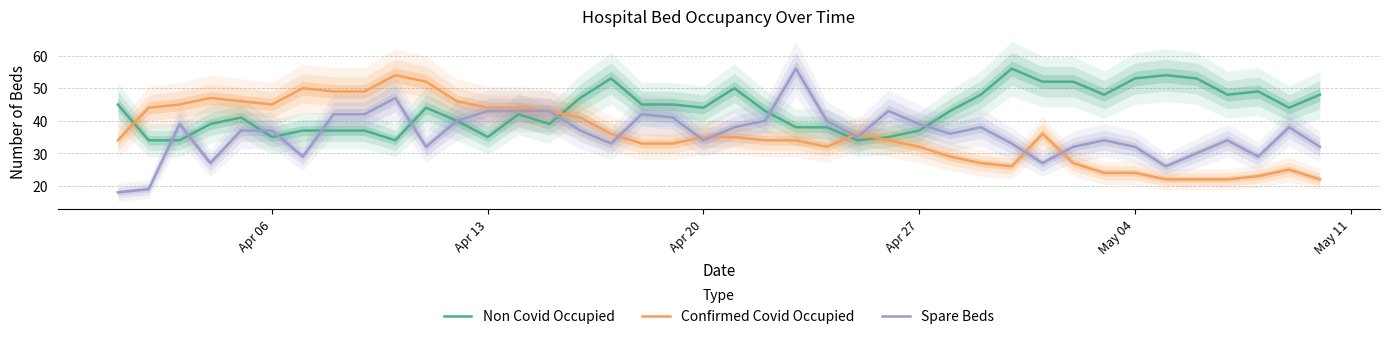

How many intersections are there between Confirmed Covid Occupied and Non Covid Occupied?

4